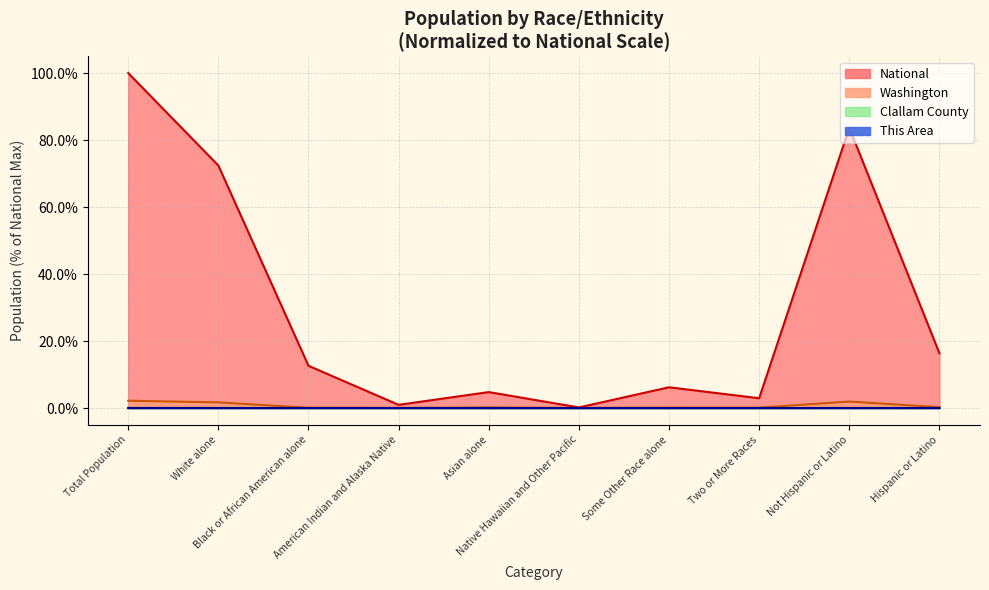

Reading right to left, list all the values displayed in this chart.

This Area: 0.0	0.0	0.0	0.0	0.0	0.0	0.0	0.0	0.0	0.0
Clallam County: 0.0	0.0	0.0	0.0	0.0	0.0	0.0	0.0	0.0	0.0
Washington: 0.2	1.9	0.1	0.1	0.0	0.2	0.0	0.1	1.7	2.2
National: 16.3	83.7	2.9	6.2	0.2	4.8	0.9	12.6	72.4	100.0